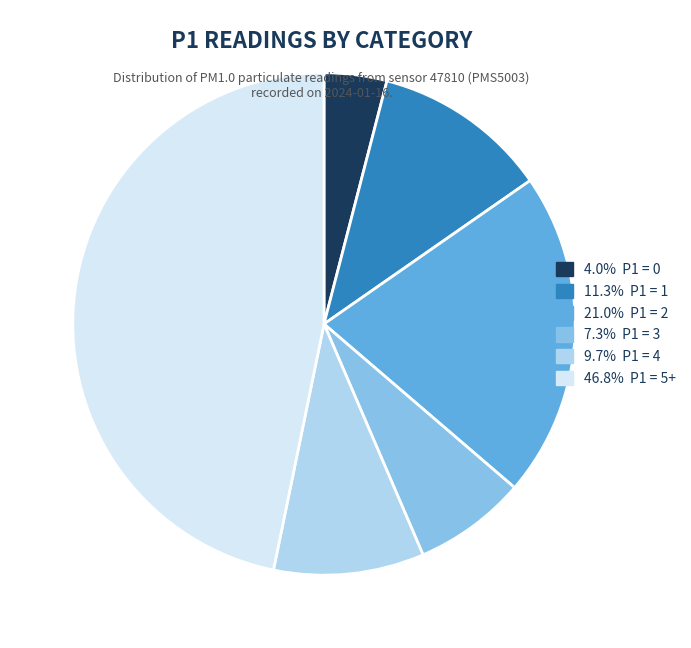

Does any single category account for the majority?

No